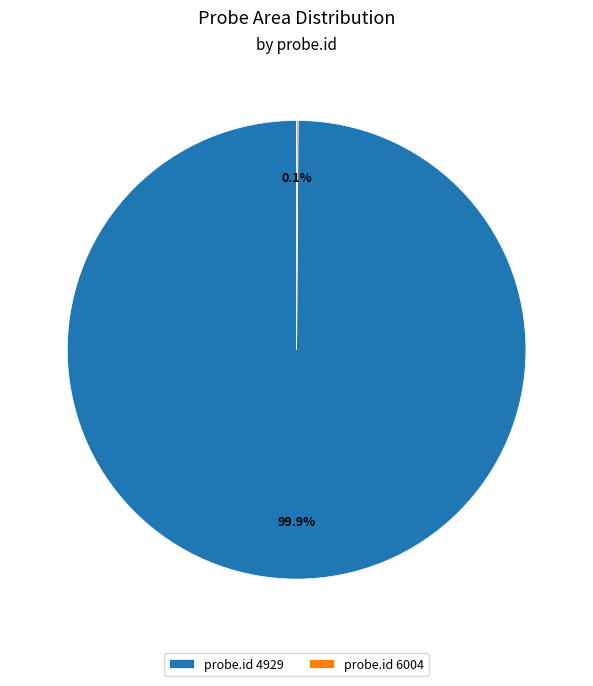

What is the largest slice in the pie chart?

probe.id 4929